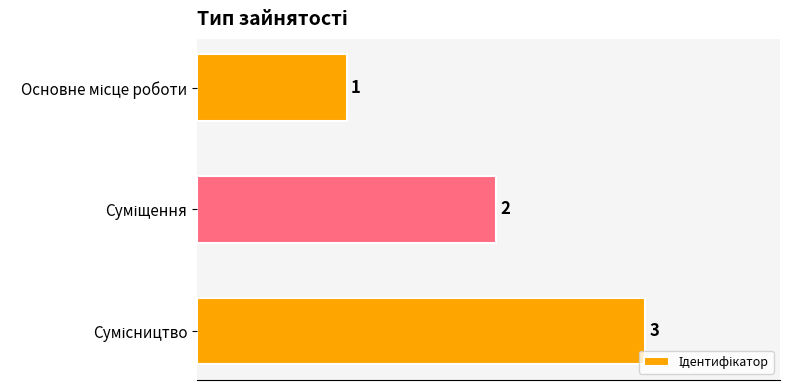

Are the bars grouped side by side (vs. stacked)?

No